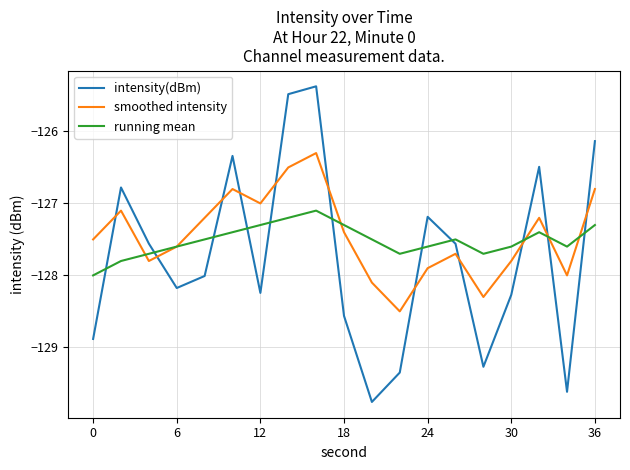

Which series has the widest spread of values?

intensity(dBm)